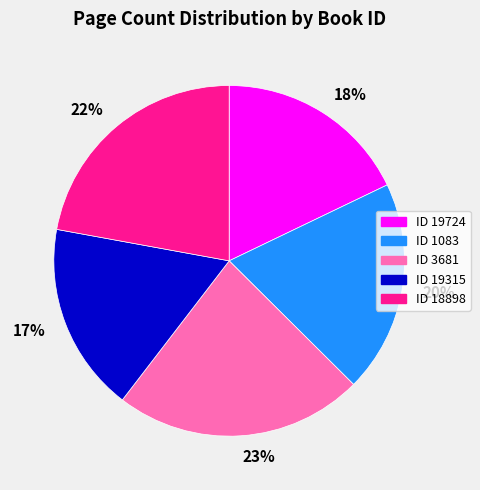

Combined, do ID 3681 and ID 18898 account for over 50%?

No